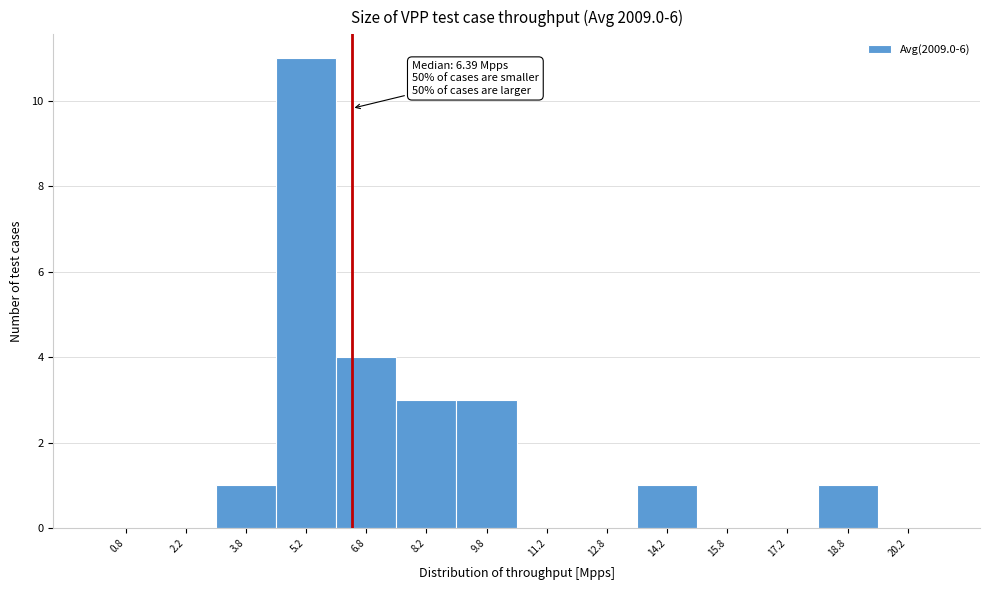

Over which range of the x-axis is the bar tallest?

4.5 to 6.0